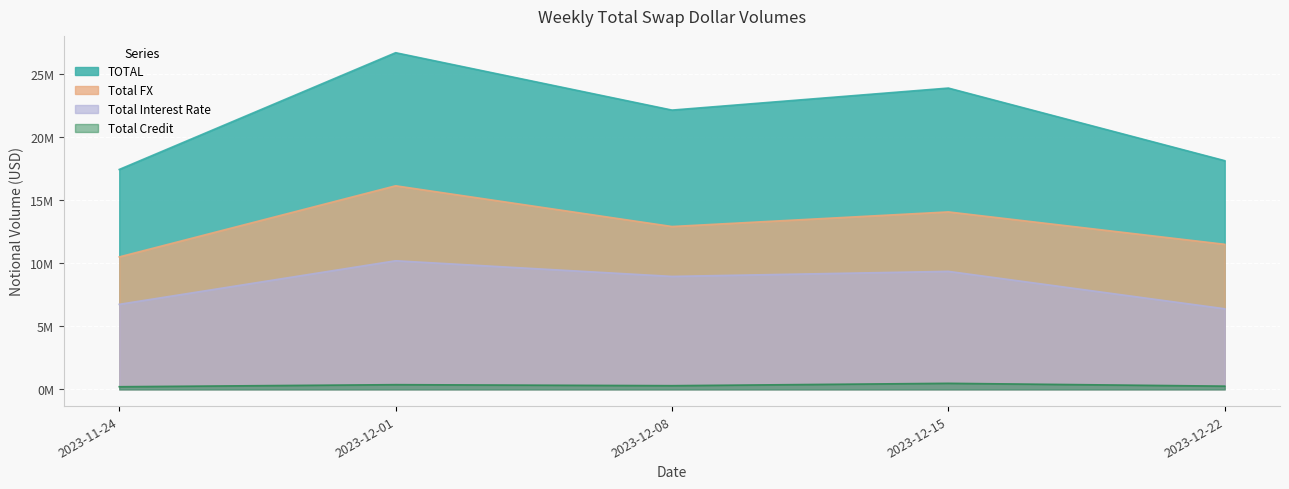

Rank the series by their maximum value, from highest to lowest.

TOTAL, Total FX, Total Interest Rate, Total Credit